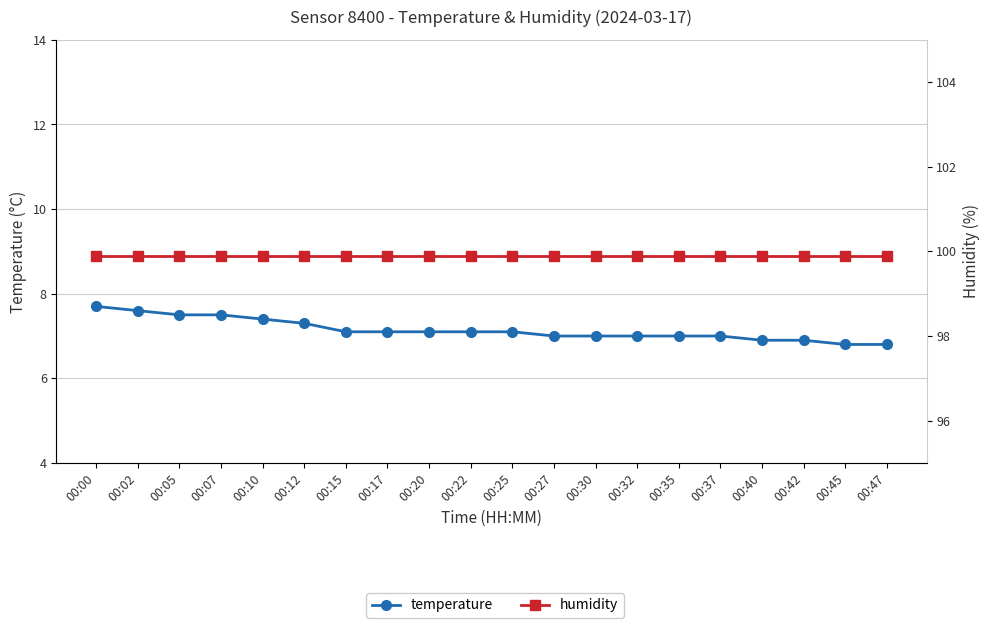

Is it true that humidity equals 99.9 at 00:45?

True